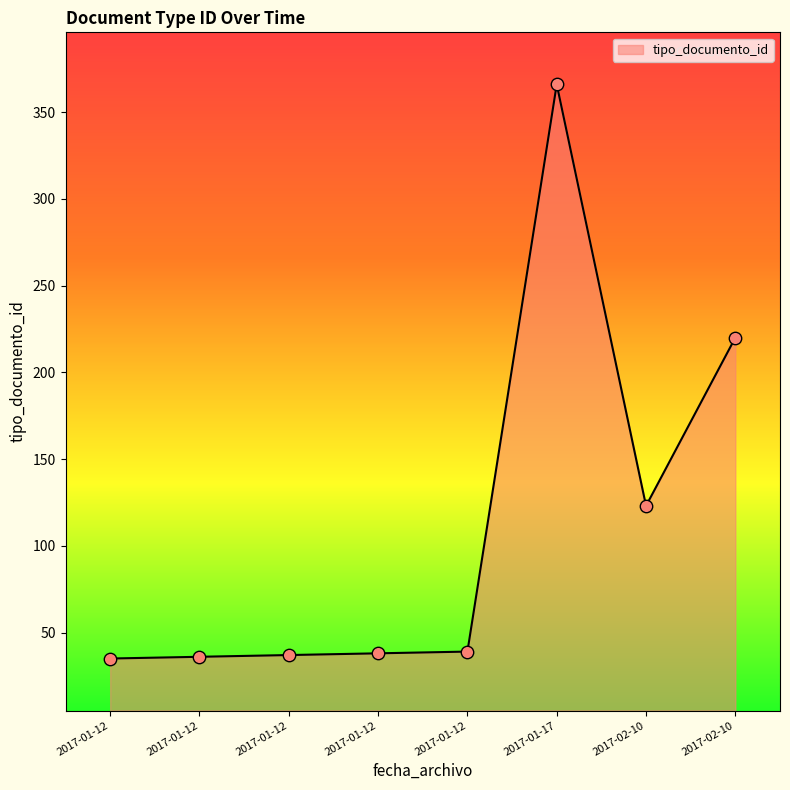

How many lines are shown in the chart?

1